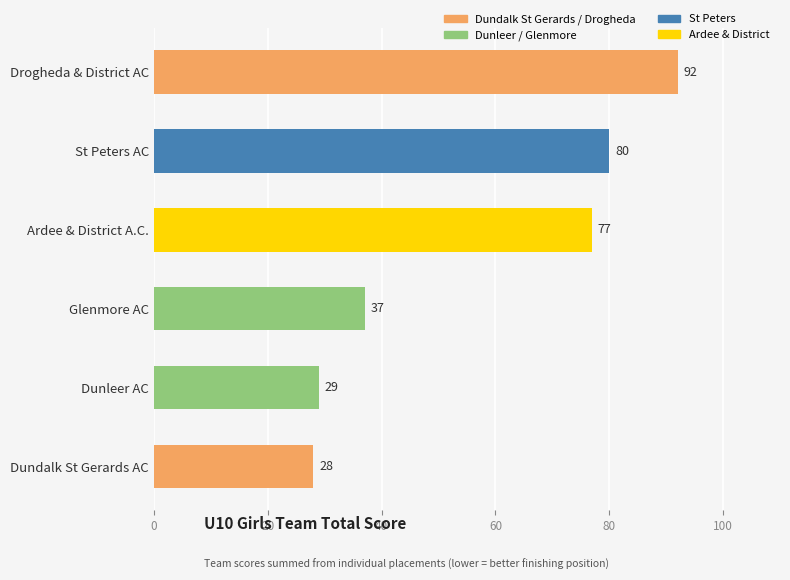

List the labels in order of value, smallest first.

Dundalk St Gerards AC, Dunleer AC, Glenmore AC, Ardee & District A.C., St Peters AC, Drogheda & District AC